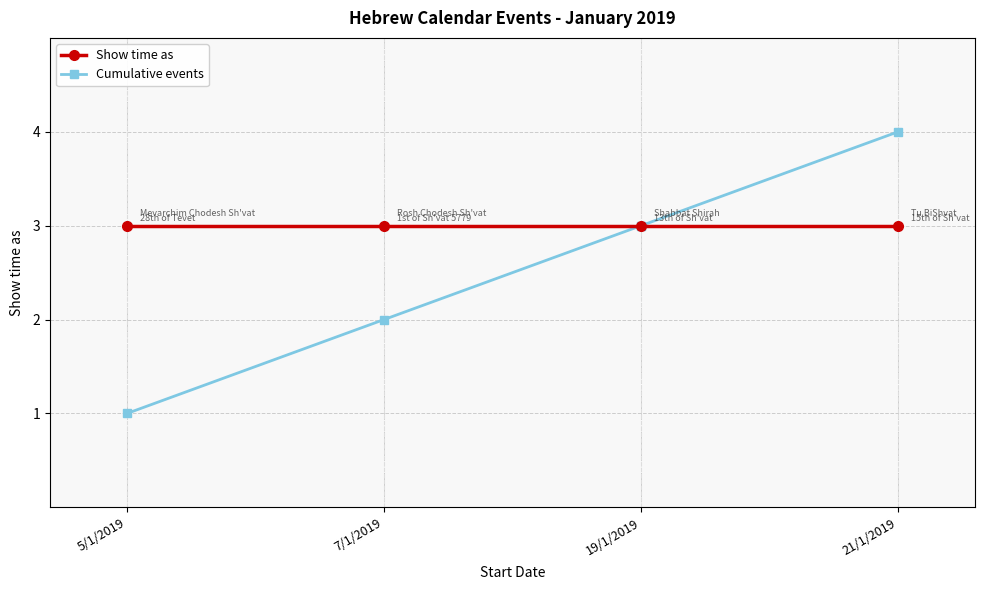

Is the value of Cumulative events at 5/1/2019 greater than the value of Show time as at 7/1/2019?

No